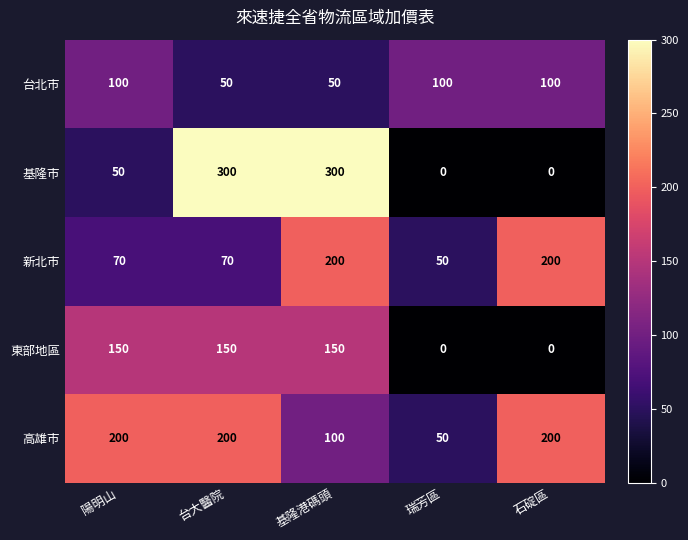

How many data points does each series have?

5